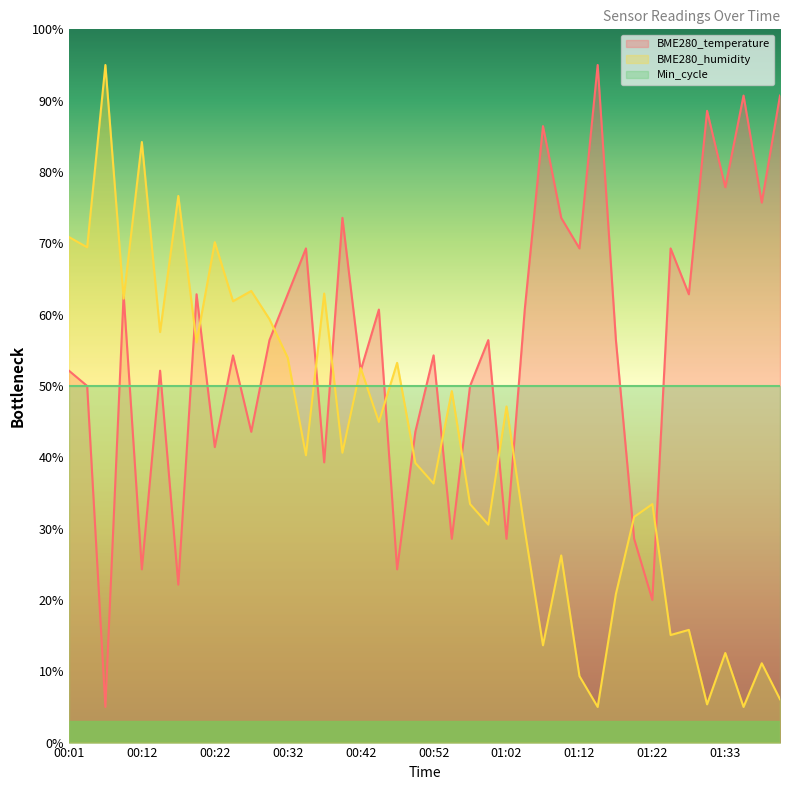

What is the value of the BME280_temperature point at the 3rd from the left?

5.0